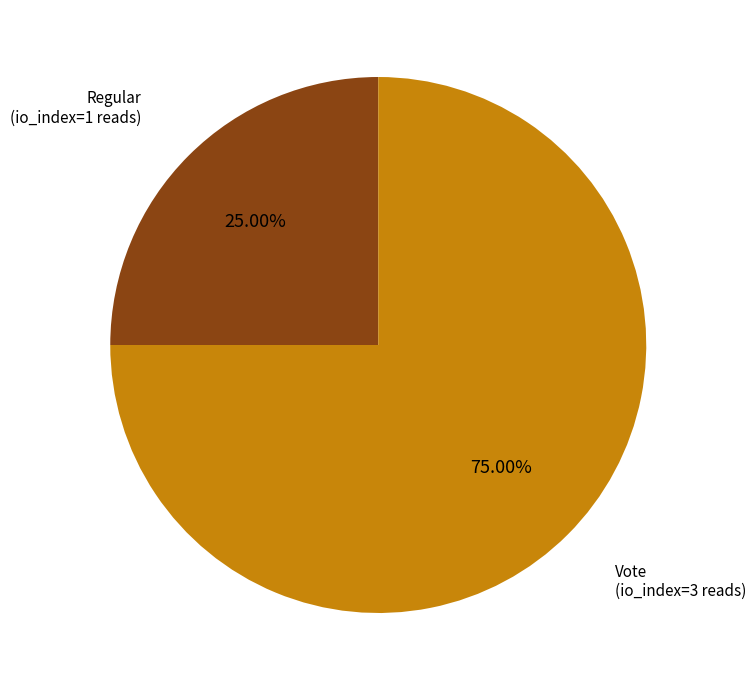

Is there any slice that represents more than half of the pie?

Yes